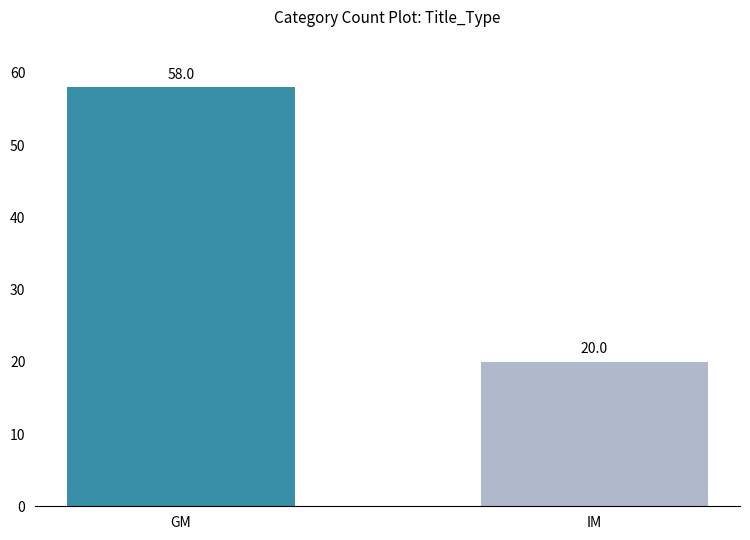

What value does the data have at GM?

58